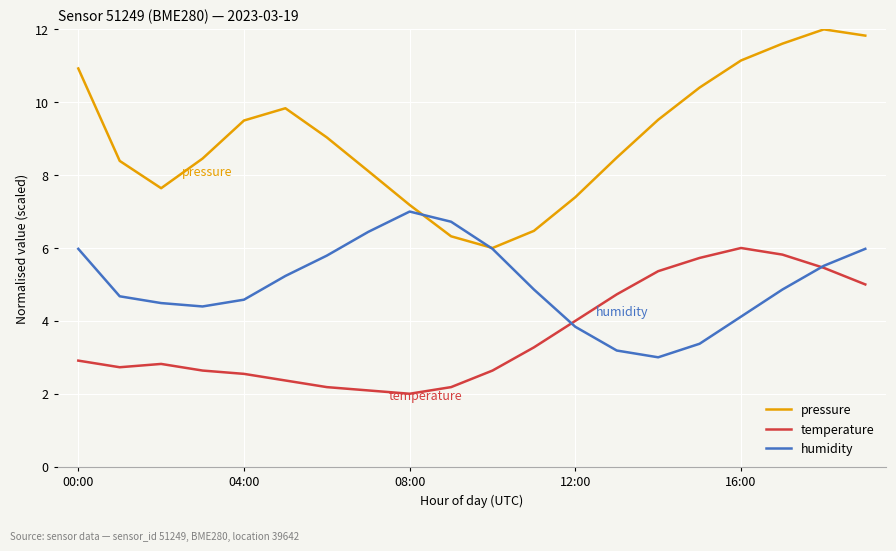

What is the smallest value displayed?

2.0